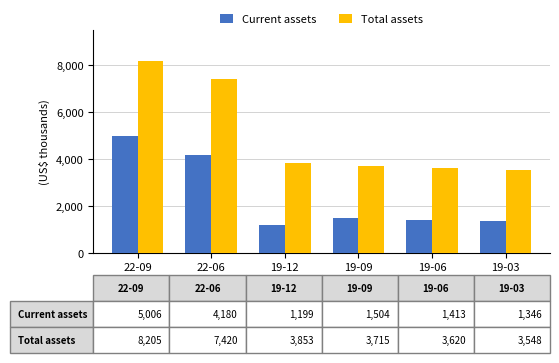

What is the minimum value shown in the chart?

1199165